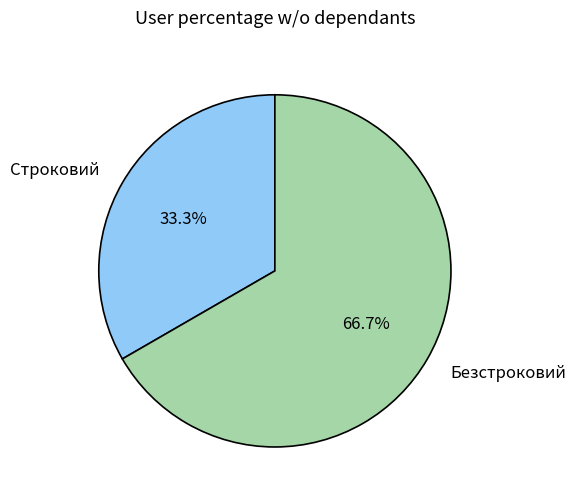

Which has a higher value, Безстроковий or Строковий?

Безстроковий